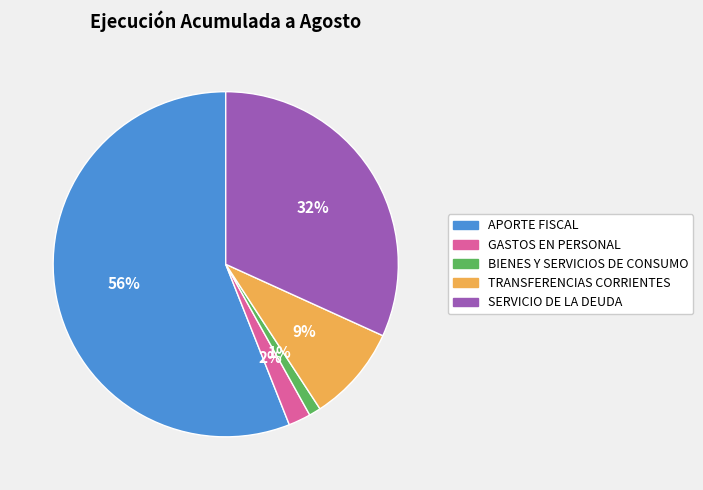

To the nearest percent, what is the average slice percentage?

20%